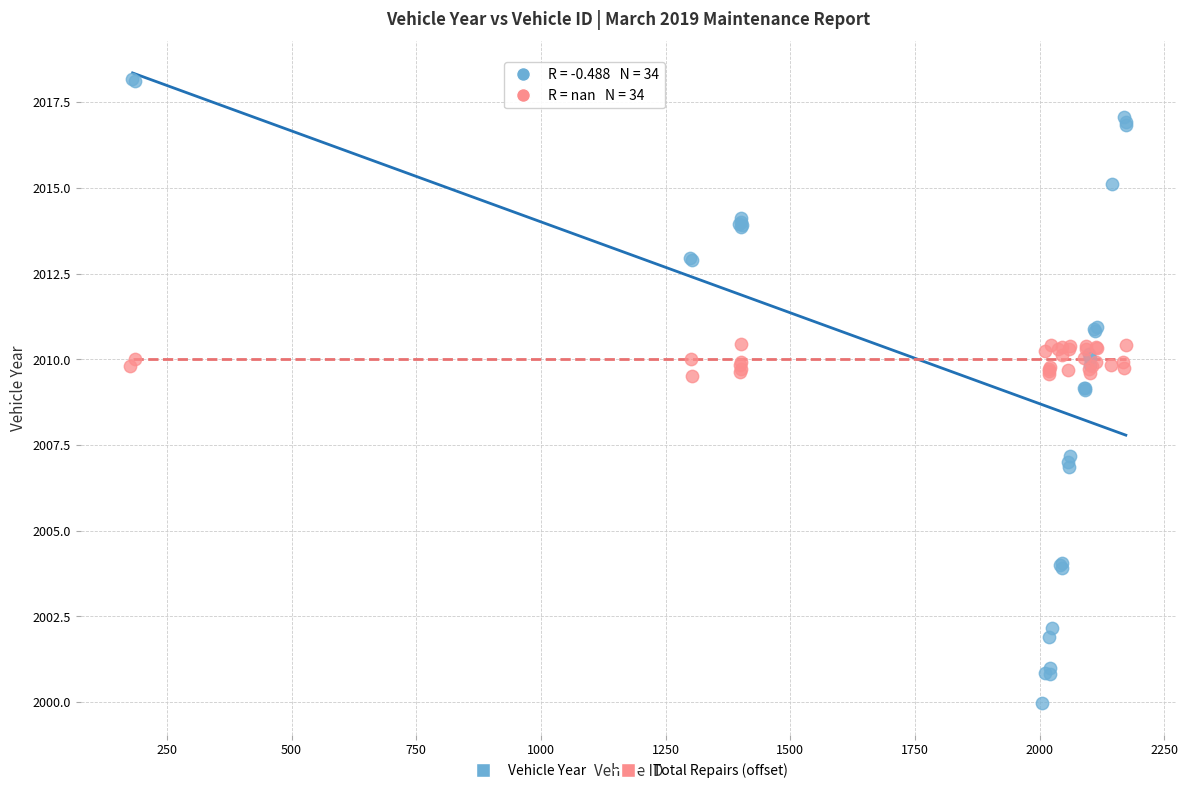

Which series reaches the maximum Y coordinate?

Vehicle Year